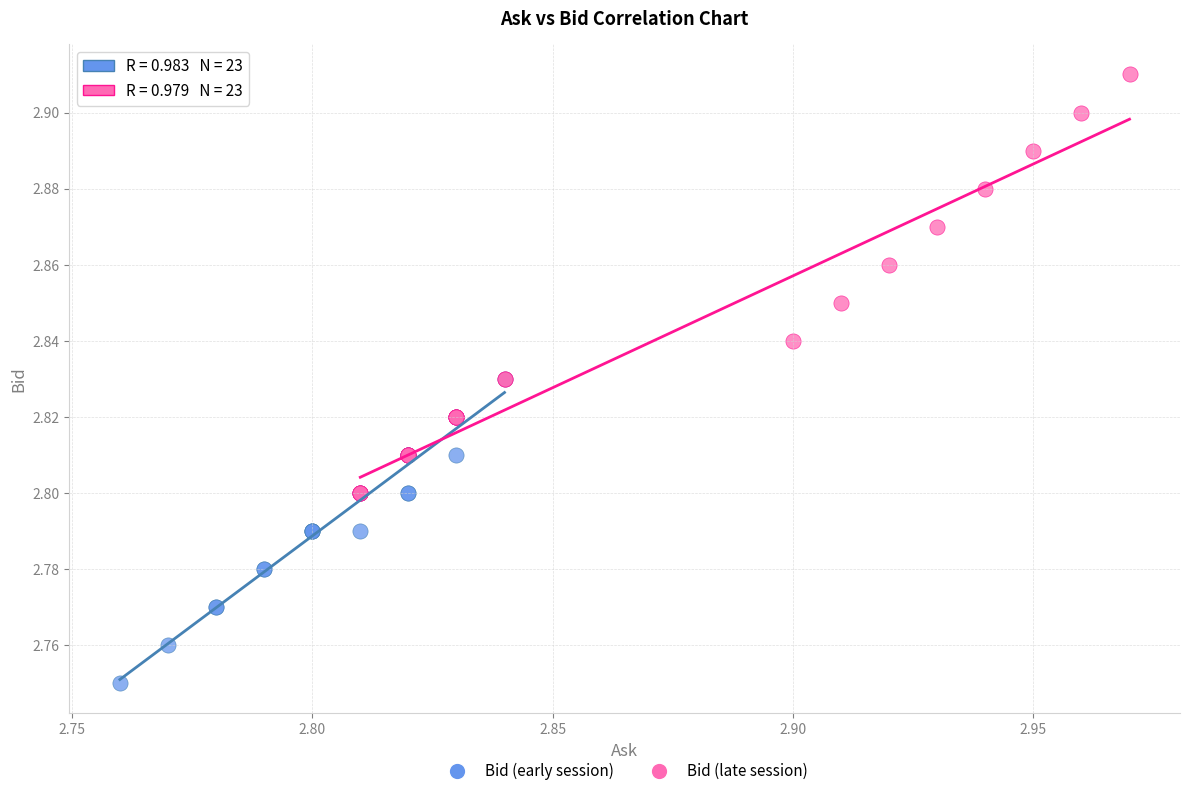

Which series reaches the minimum Y coordinate?

Bid (early session)